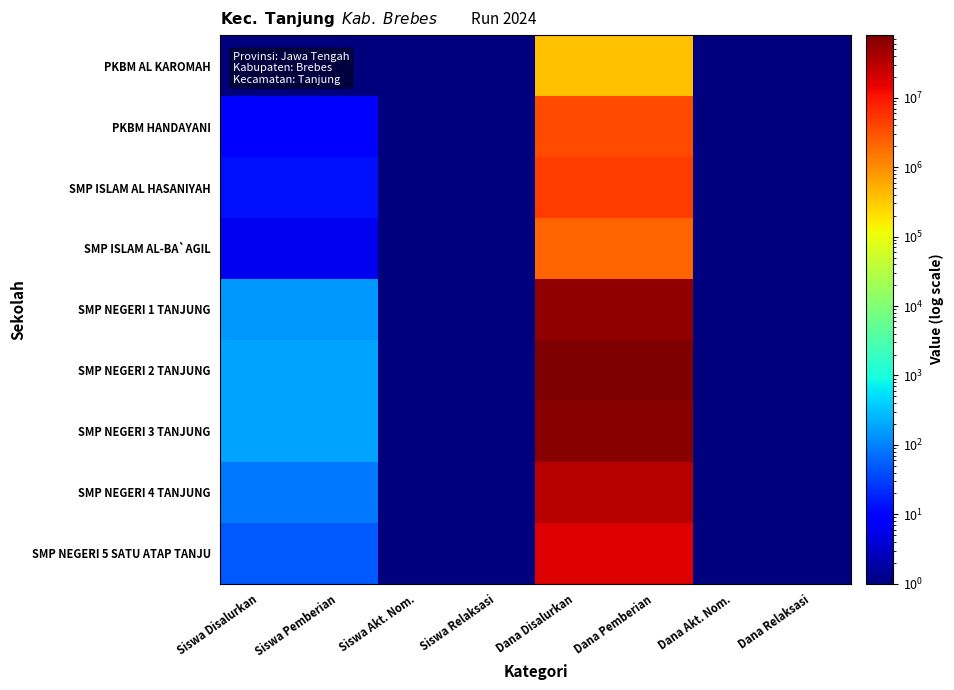

Reading left to right, extract all data points from this chart.

PKBM AL KAROMAH: Siswa Disalurkan=1.0	Siswa Pemberian=1.0	Siswa Akt. Nom.=0.5	Siswa Relaksasi=0.5	Dana Disalurkan=375000.0	Dana Pemberian=375000.0	Dana Akt. Nom.=0.5	Dana Relaksasi=0.5
PKBM HANDAYANI: Siswa Disalurkan=10.0	Siswa Pemberian=10.0	Siswa Akt. Nom.=0.5	Siswa Relaksasi=0.5	Dana Disalurkan=3750000.0	Dana Pemberian=3750000.0	Dana Akt. Nom.=0.5	Dana Relaksasi=0.5
SMP ISLAM AL HASANIYAH: Siswa Disalurkan=13.0	Siswa Pemberian=13.0	Siswa Akt. Nom.=0.5	Siswa Relaksasi=0.5	Dana Disalurkan=4875000.0	Dana Pemberian=4875000.0	Dana Akt. Nom.=0.5	Dana Relaksasi=0.5
SMP ISLAM AL-BA`AGIL: Siswa Disalurkan=6.0	Siswa Pemberian=6.0	Siswa Akt. Nom.=0.5	Siswa Relaksasi=0.5	Dana Disalurkan=2250000.0	Dana Pemberian=2250000.0	Dana Akt. Nom.=0.5	Dana Relaksasi=0.5
SMP NEGERI 1 TANJUNG: Siswa Disalurkan=150.0	Siswa Pemberian=150.0	Siswa Akt. Nom.=0.5	Siswa Relaksasi=0.5	Dana Disalurkan=57750000.0	Dana Pemberian=57750000.0	Dana Akt. Nom.=0.5	Dana Relaksasi=0.5
SMP NEGERI 2 TANJUNG: Siswa Disalurkan=189.0	Siswa Pemberian=189.0	Siswa Akt. Nom.=0.5	Siswa Relaksasi=0.5	Dana Disalurkan=79875000.0	Dana Pemberian=79875000.0	Dana Akt. Nom.=0.5	Dana Relaksasi=0.5
SMP NEGERI 3 TANJUNG: Siswa Disalurkan=183.0	Siswa Pemberian=183.0	Siswa Akt. Nom.=0.5	Siswa Relaksasi=0.5	Dana Disalurkan=68625000.0	Dana Pemberian=68625000.0	Dana Akt. Nom.=0.5	Dana Relaksasi=0.5
SMP NEGERI 4 TANJUNG: Siswa Disalurkan=88.0	Siswa Pemberian=88.0	Siswa Akt. Nom.=0.5	Siswa Relaksasi=0.5	Dana Disalurkan=33000000.0	Dana Pemberian=33000000.0	Dana Akt. Nom.=0.5	Dana Relaksasi=0.5
SMP NEGERI 5 SATU ATAP TANJU: Siswa Disalurkan=47.0	Siswa Pemberian=47.0	Siswa Akt. Nom.=0.5	Siswa Relaksasi=0.5	Dana Disalurkan=17625000.0	Dana Pemberian=17625000.0	Dana Akt. Nom.=0.5	Dana Relaksasi=0.5